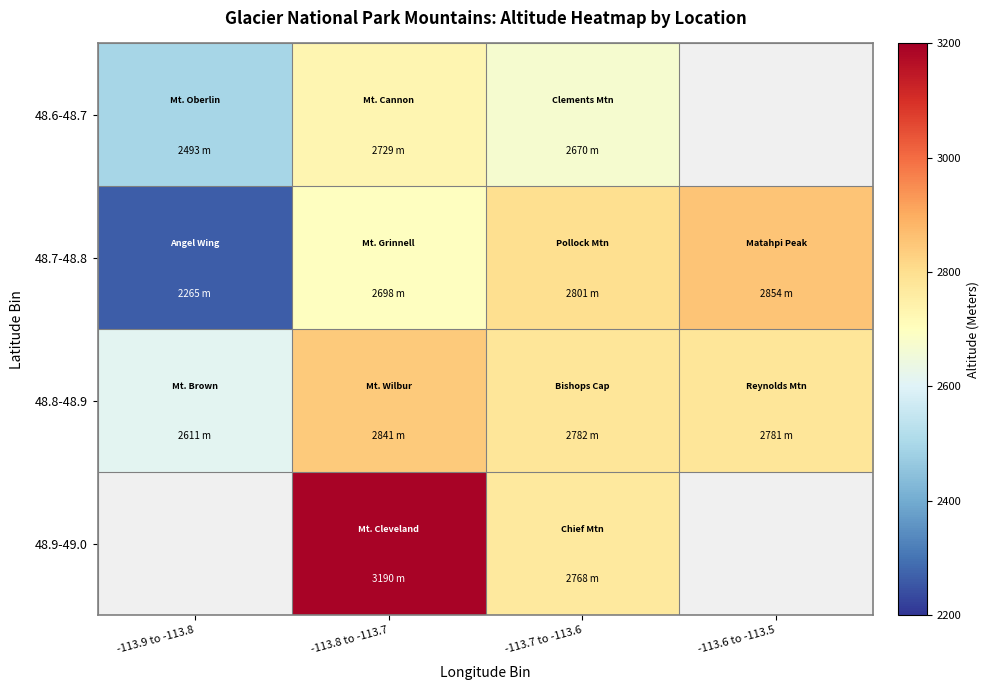

Which series has the largest total across all categories?

48.8-48.9